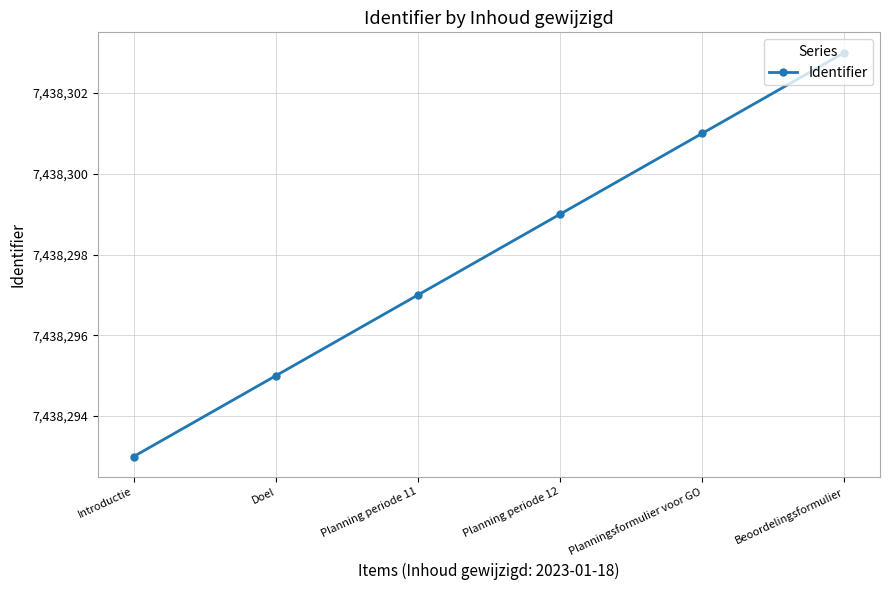

Does the chart display data point markers on the line(s)?

Yes